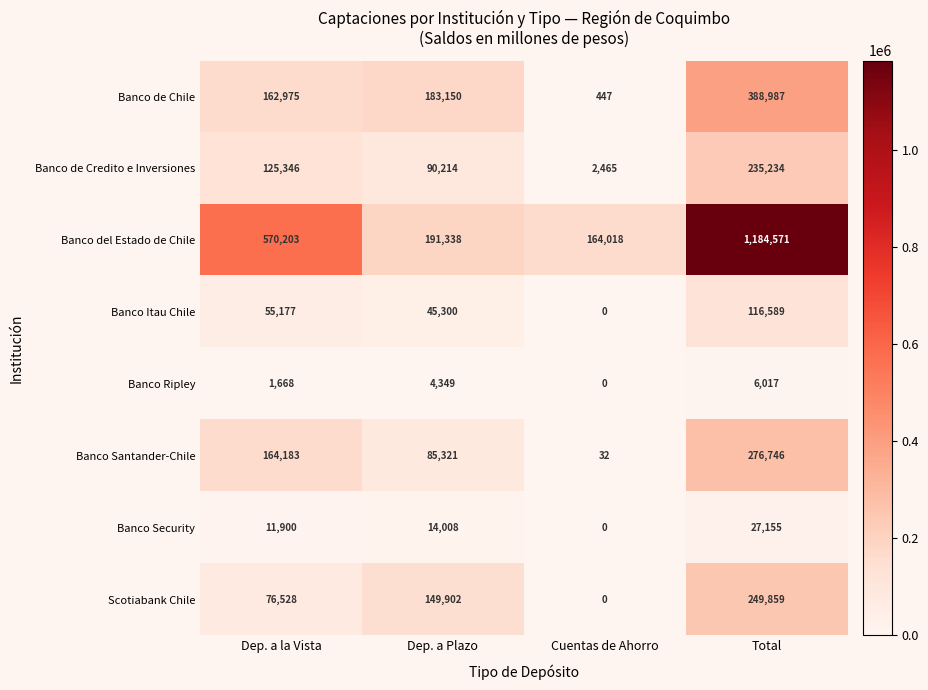

True or false: Banco de Chile has a value of 121117 at Dep. a Plazo.

False